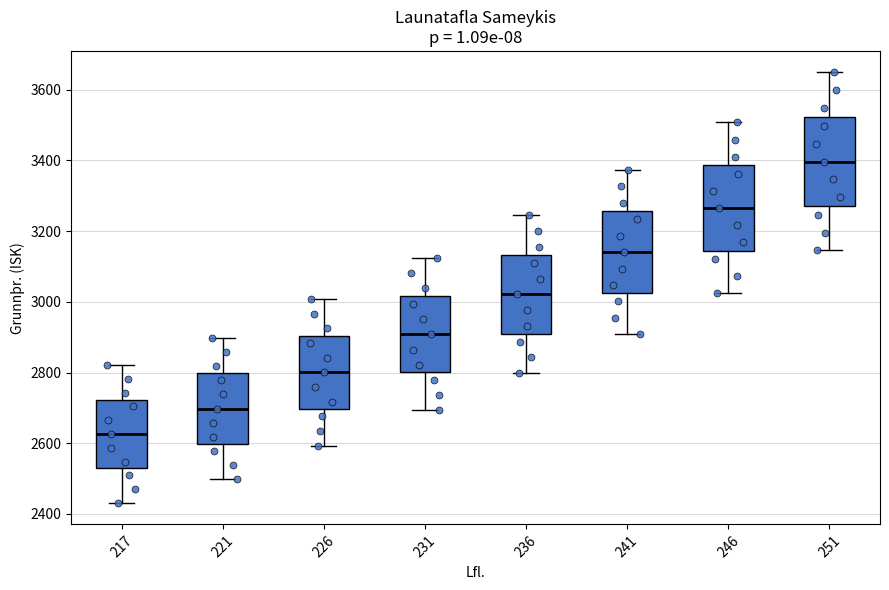

Which box's median line is the highest?

251